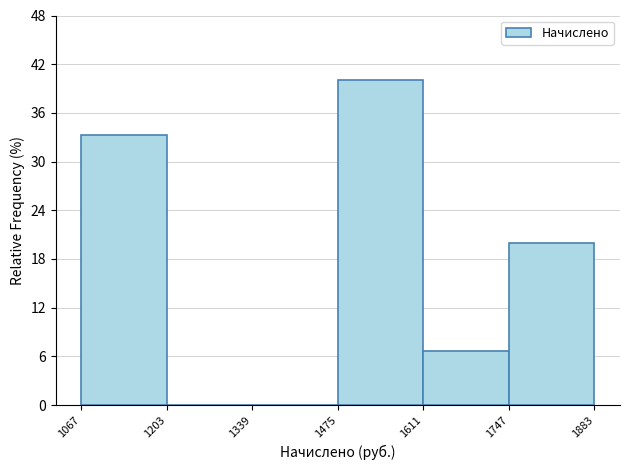

How tall is the bar that spans 1611 to 1747 on the x-axis? The values are not printed on the chart, so give them approximately, as read against the axis.

7